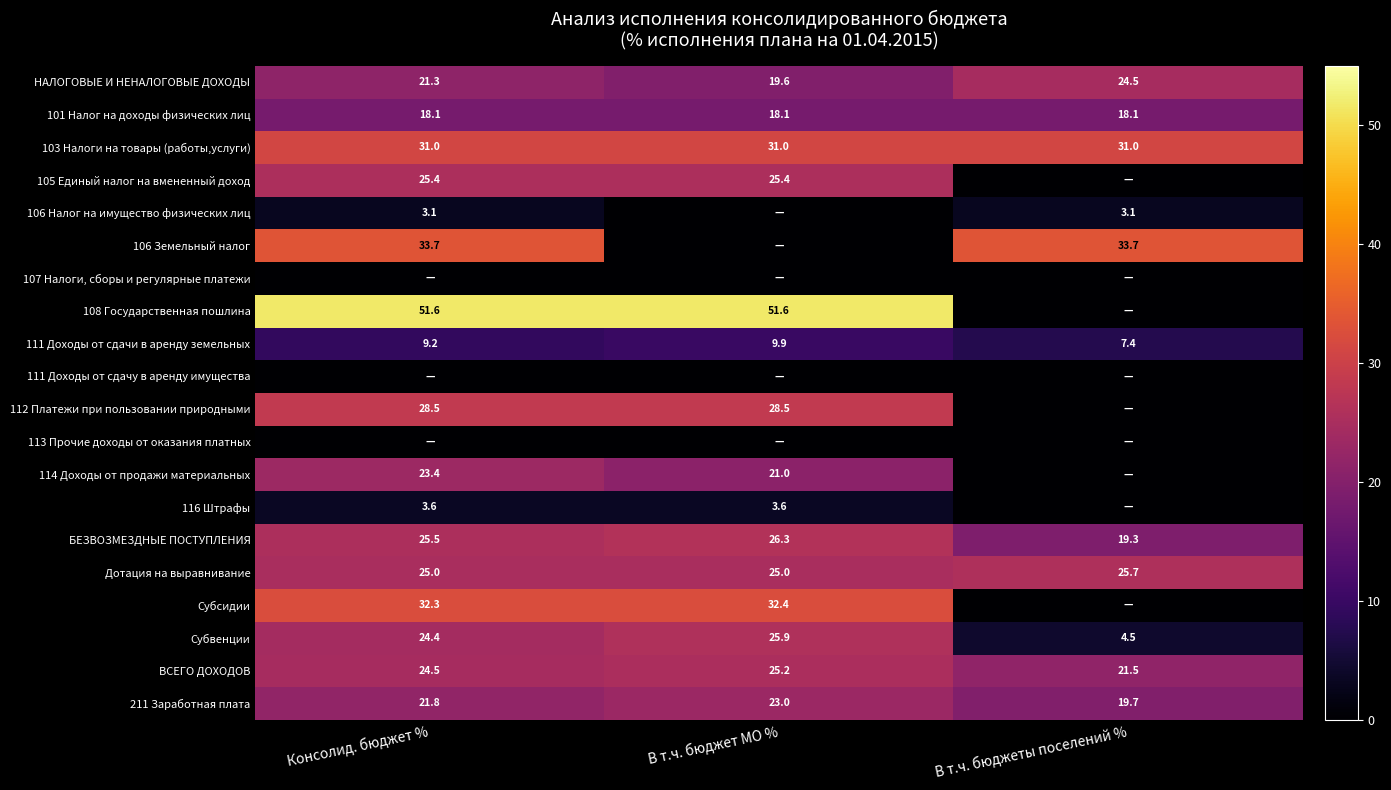

The value of 105 Единый налог на вмененный доход at В т.ч. бюджет МО % is 39.8. True or false?

False